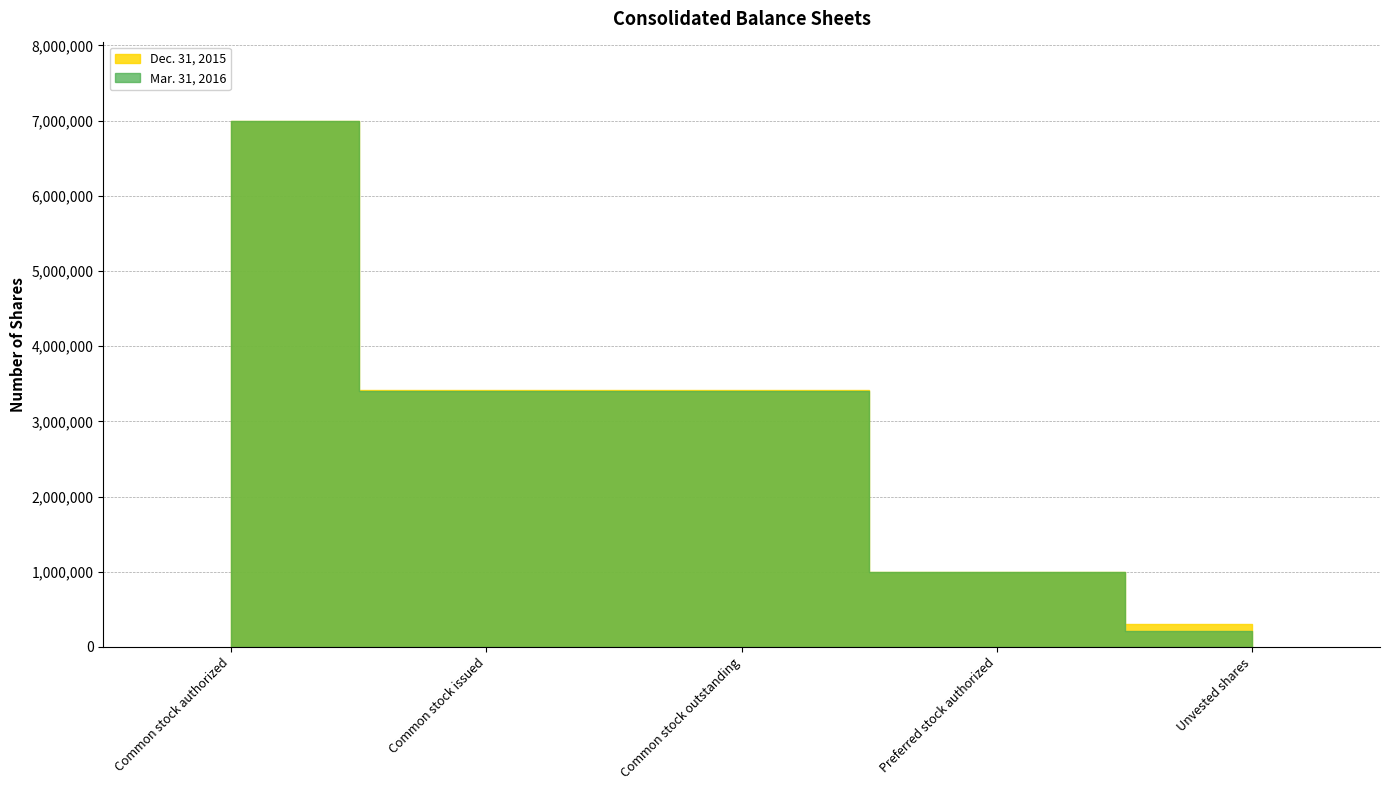

True or false: Dec. 31, 2015 has more than 2 points higher than both neighbors.

False